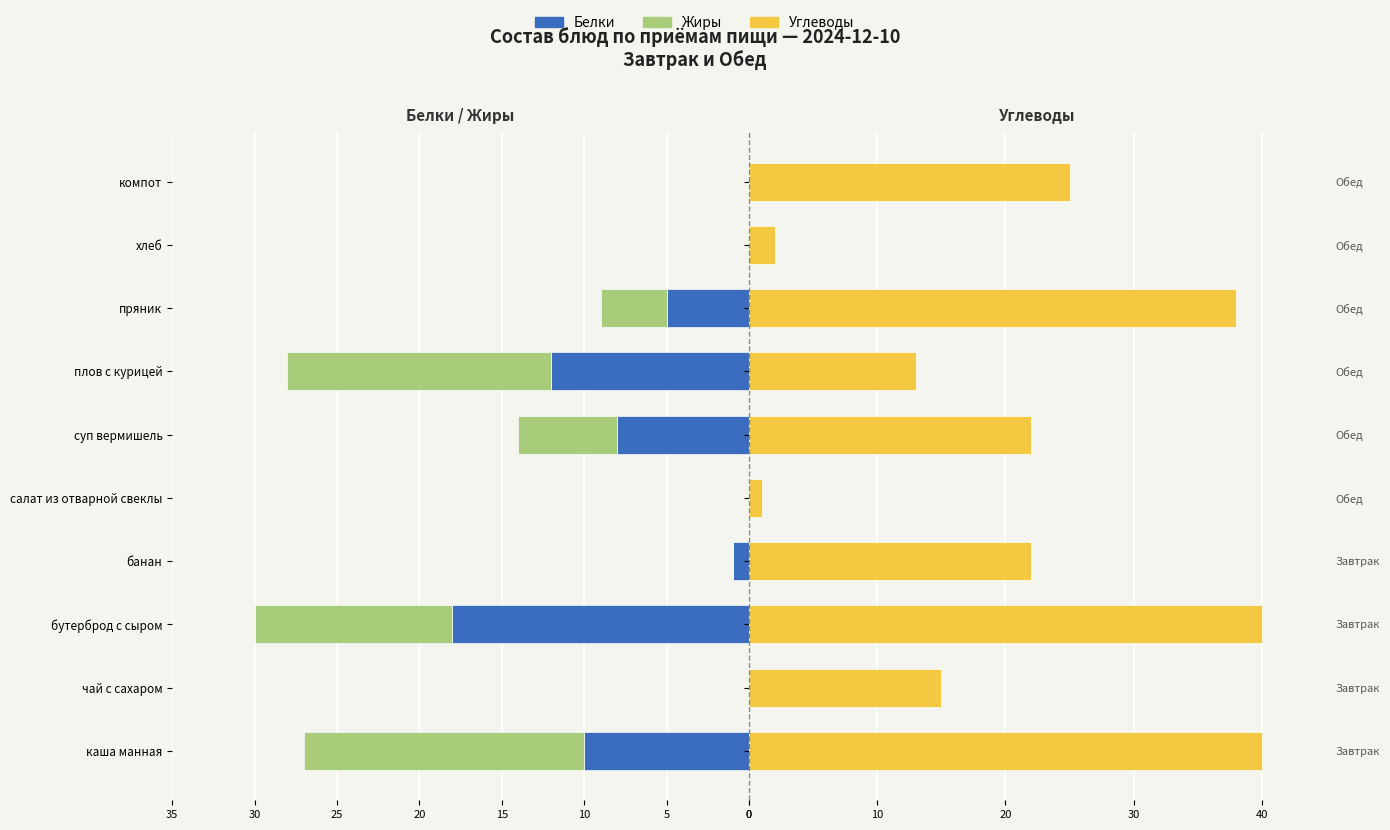

What is the total value across all series at плов с курицей?

-15